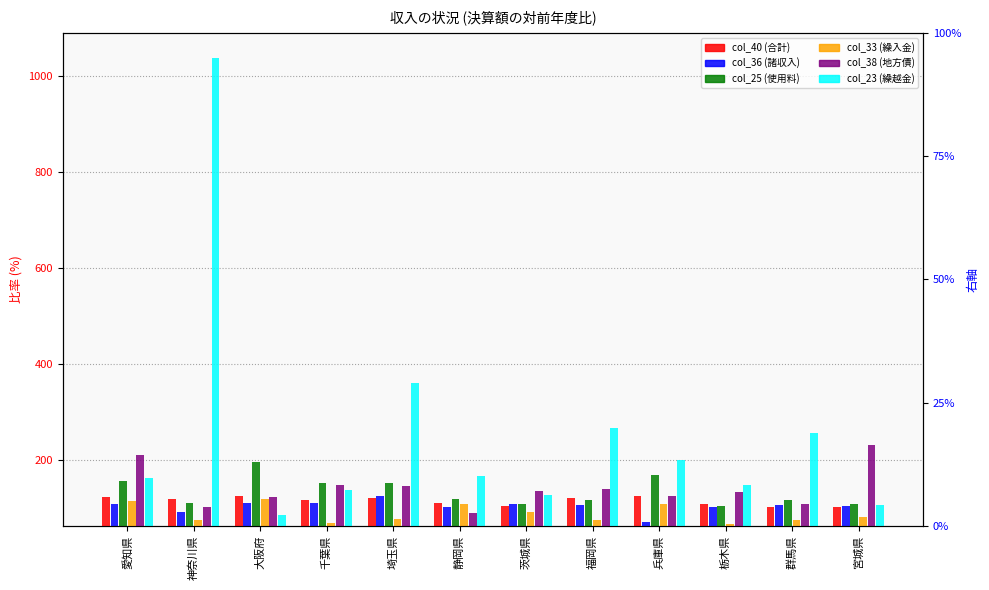

Count the number of categories in the chart.

12